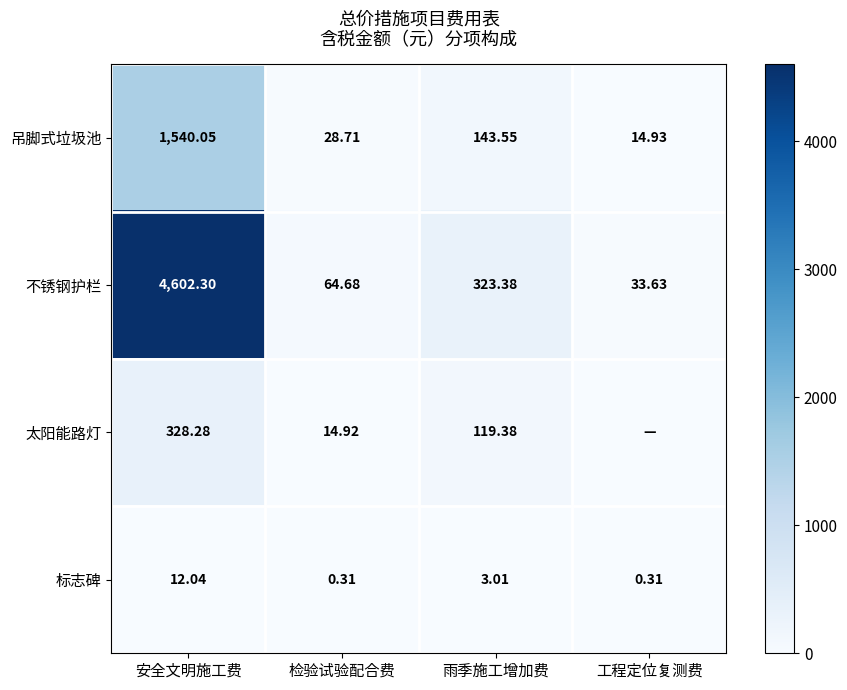

Read the 标志碑 value at 雨季施工增加费.

3.0